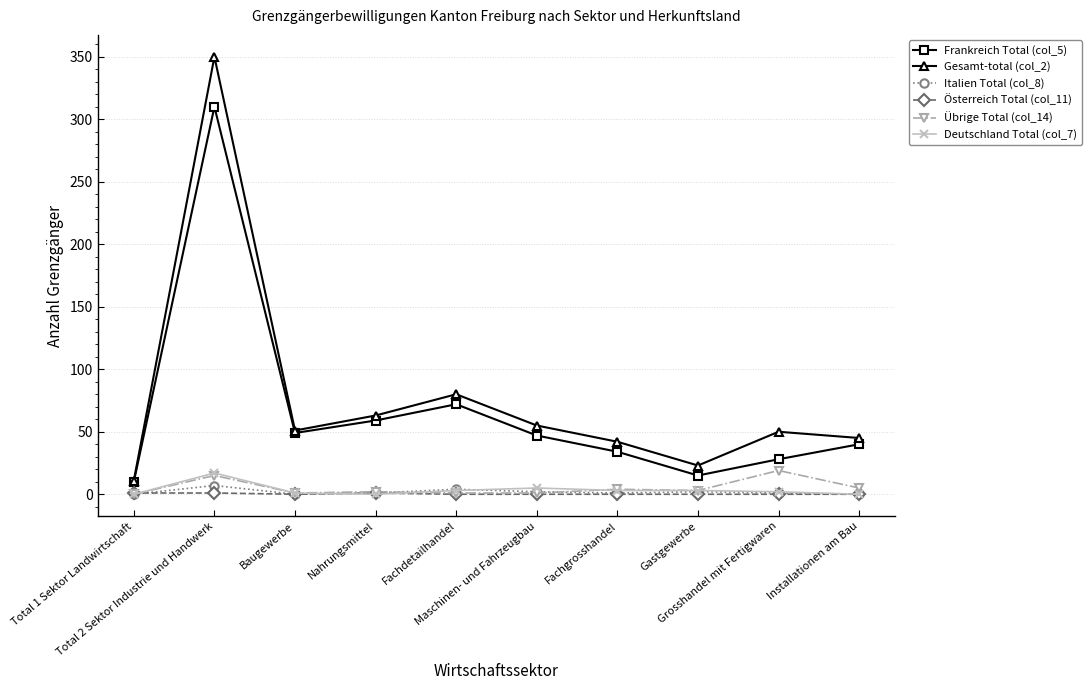

What is the difference between the highest and lowest values at Fachdetailhandel?

80